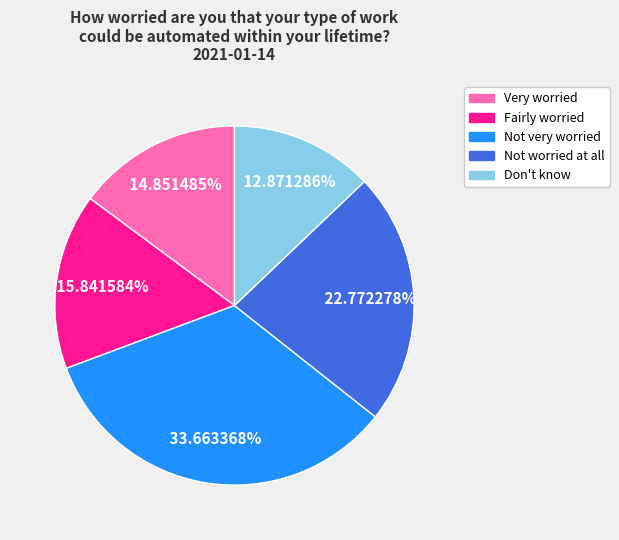

Is it true that Very worried is 15% of the pie?

True